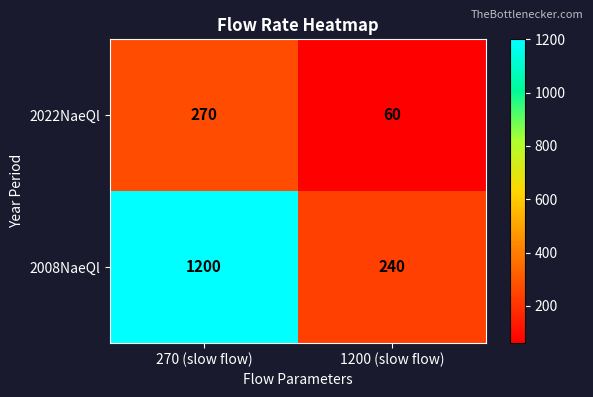

The 2008NaeQl series shows 649 at 270 (slow flow). True or false?

False